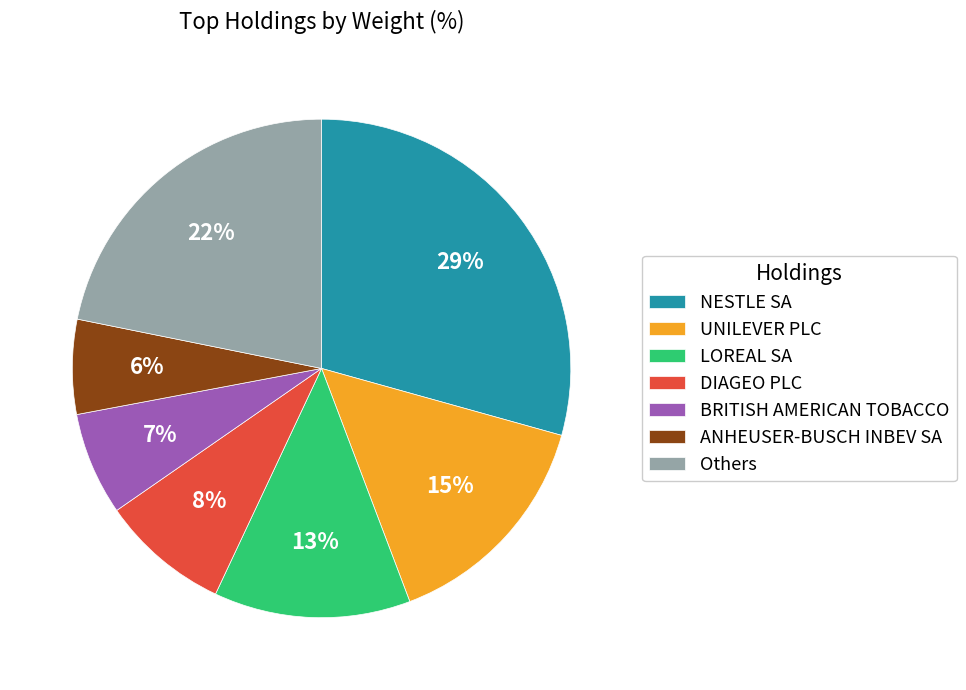

Combined, do LOREAL SA and DIAGEO PLC account for over 50%?

No